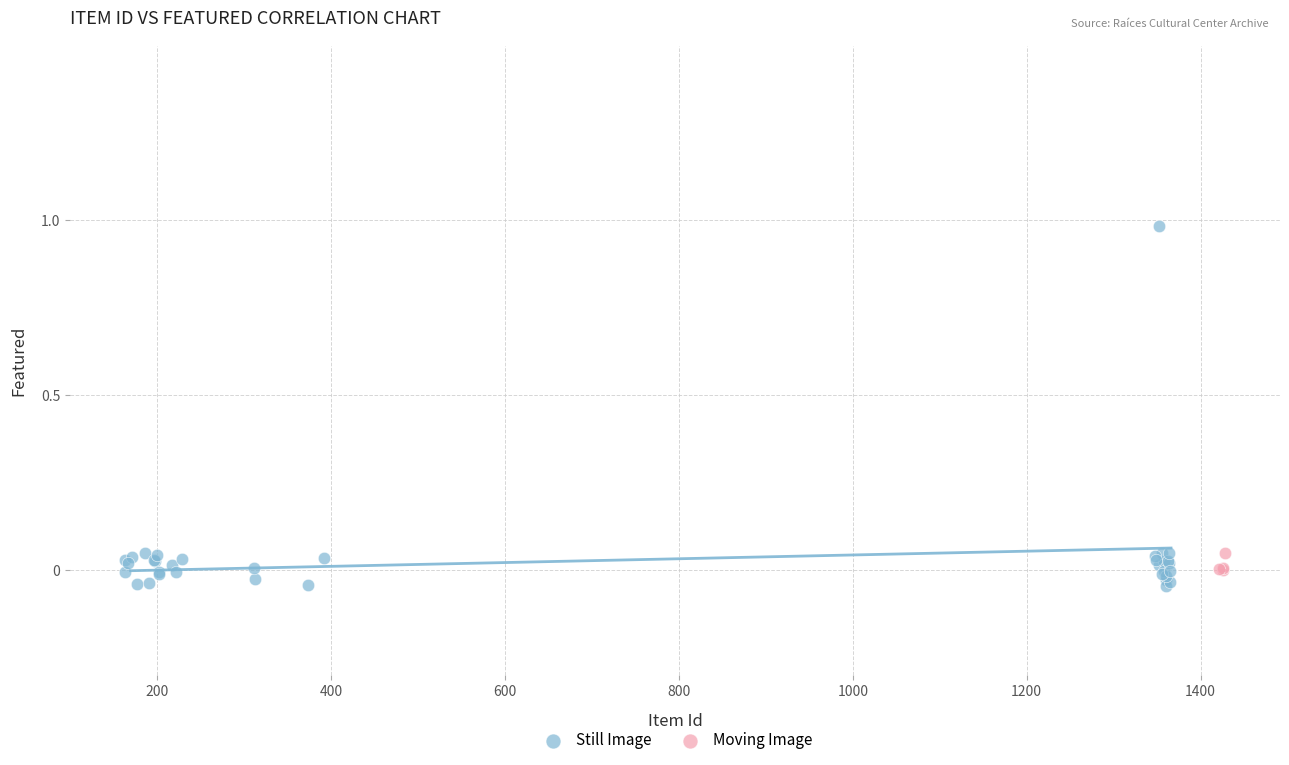

Which series contains the highest Y value?

Still Image